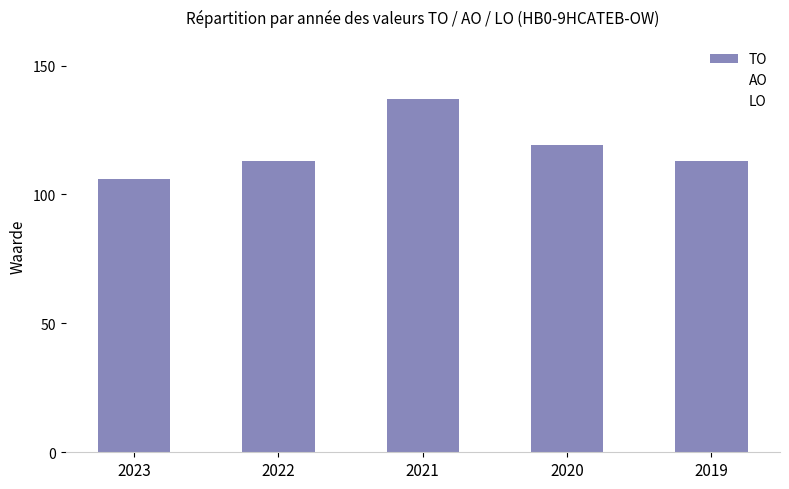

How many series are shown in this chart?

1